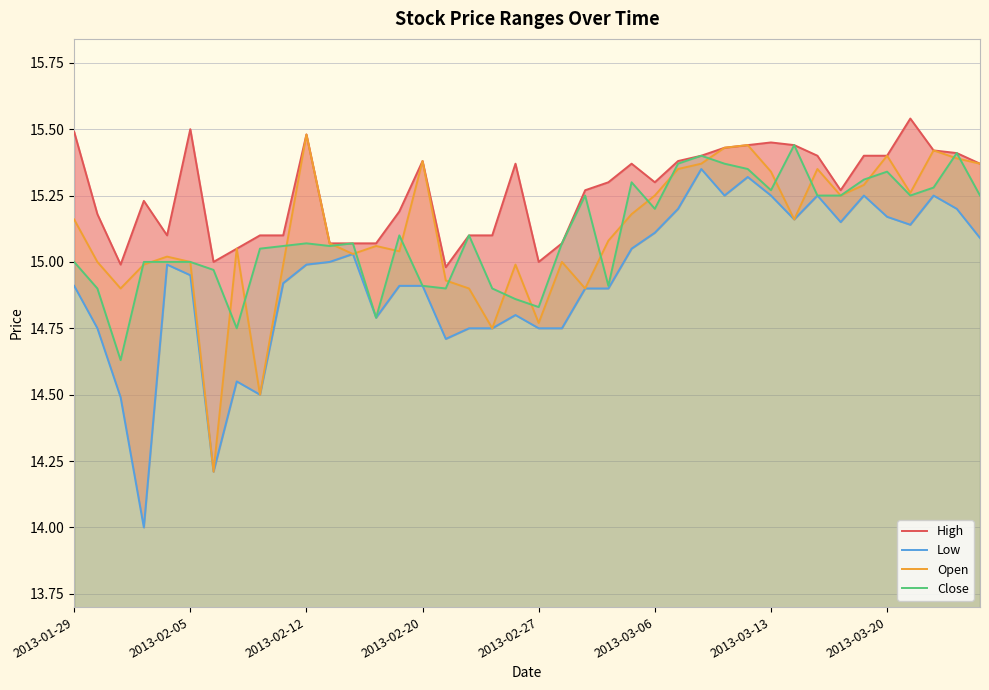

What is the minimum value for Open?

14.2